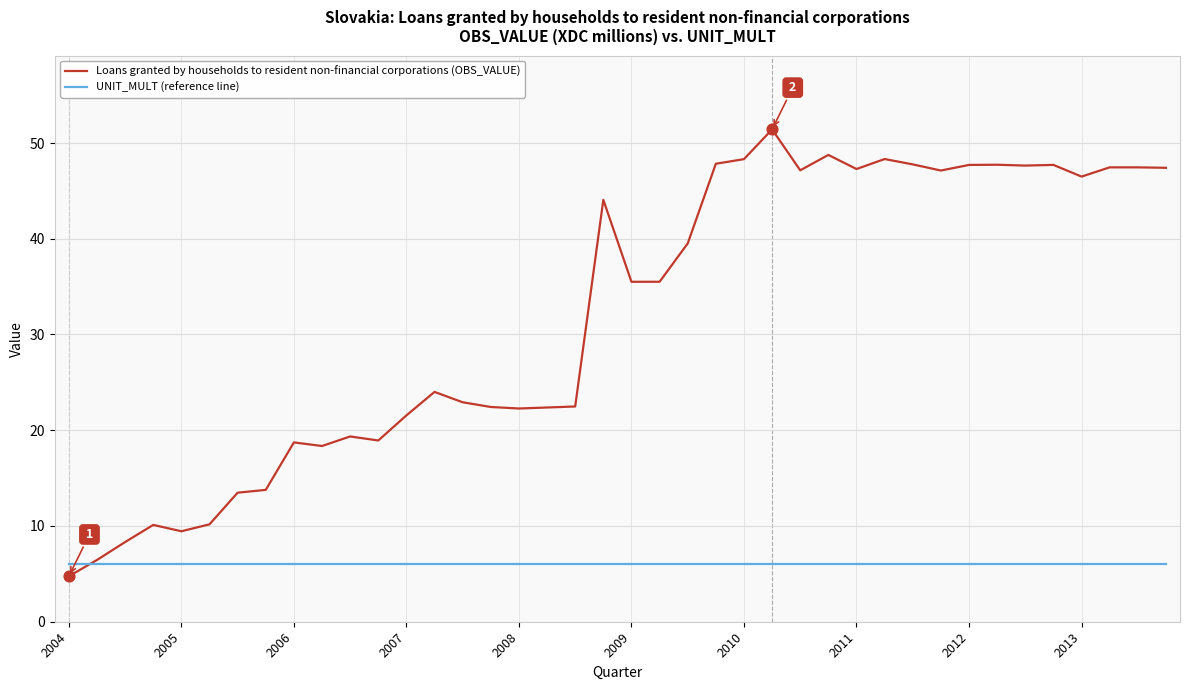

Which series has the widest spread of values?

Loans granted by households to resident non-financial corporations (OBS_VALUE)